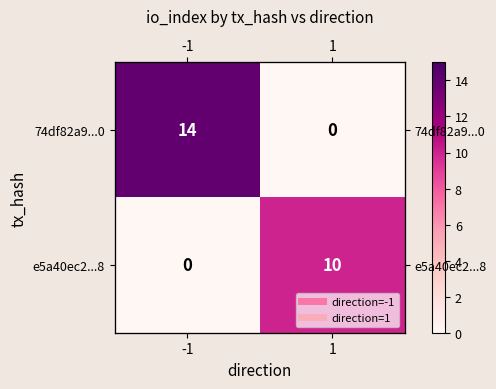

What is the sum of the e5a40ec2...8 values at 1 and -1?

10